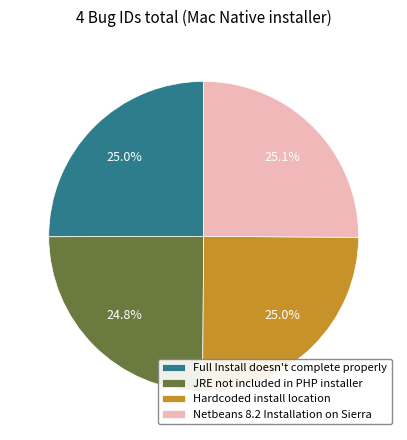

Is there any slice that represents more than half of the pie?

No